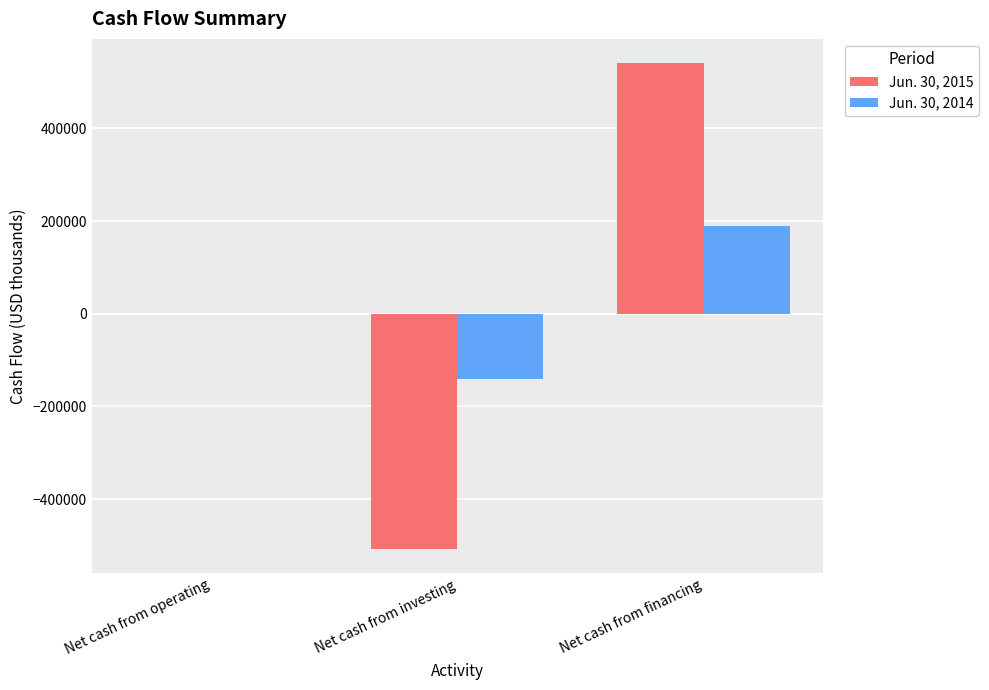

Reading left to right, what are all the values shown in this chart?

Jun. 30, 2015: -1233	-508265	540641
Jun. 30, 2014: -787	-140456	188357